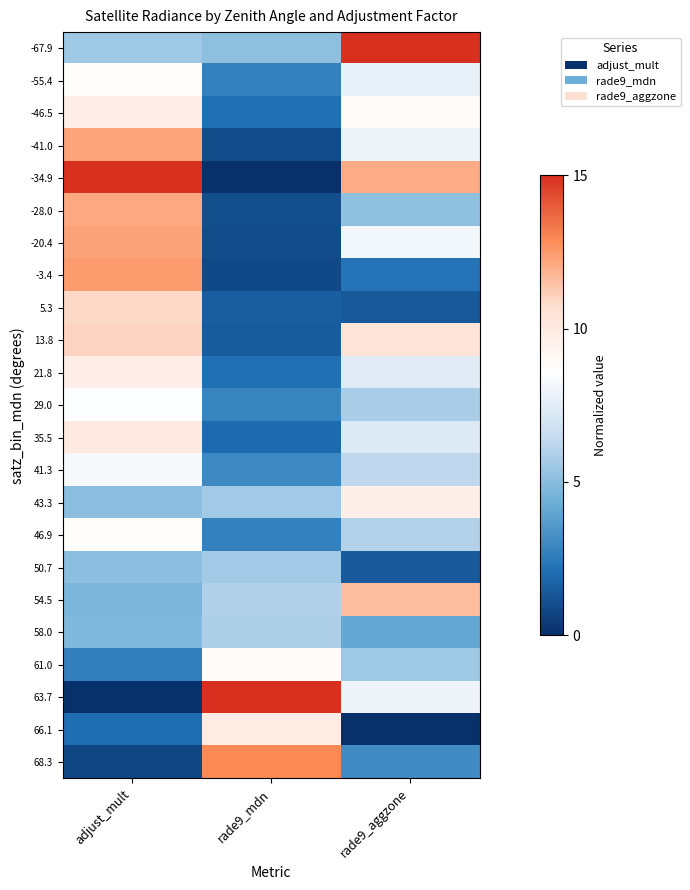

What is the difference between the highest and lowest values at adjust_mult?

15.0